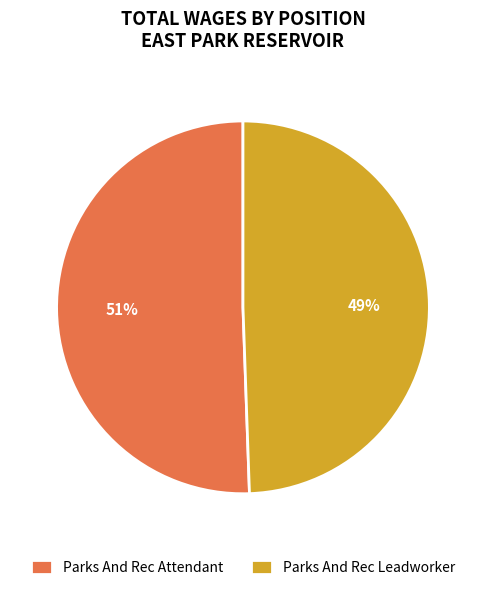

What is the smallest slice in the pie chart?

Parks And Rec Leadworker